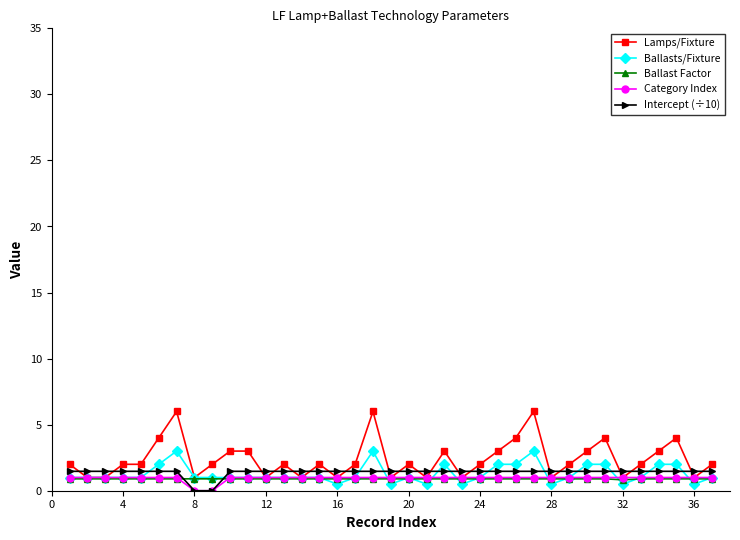

Is this an area chart (filled region under the line)?

No